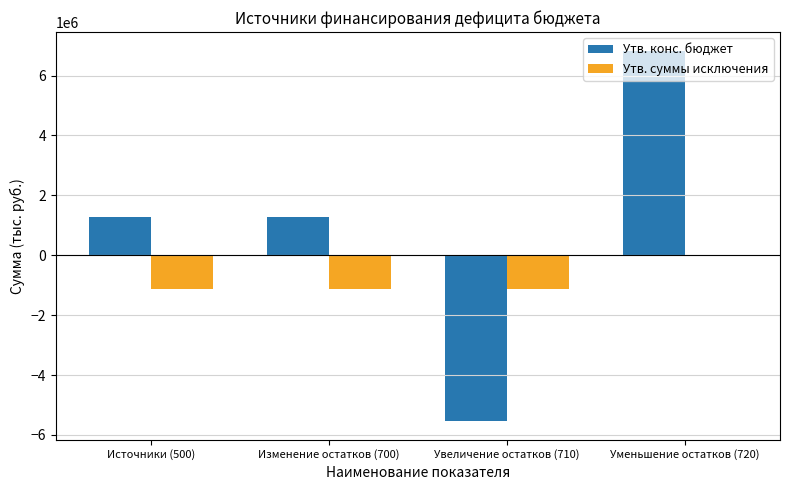

Between Изменение остатков (700) and Уменьшение остатков (720), which series saw the biggest shift?

Утв. конс. бюджет